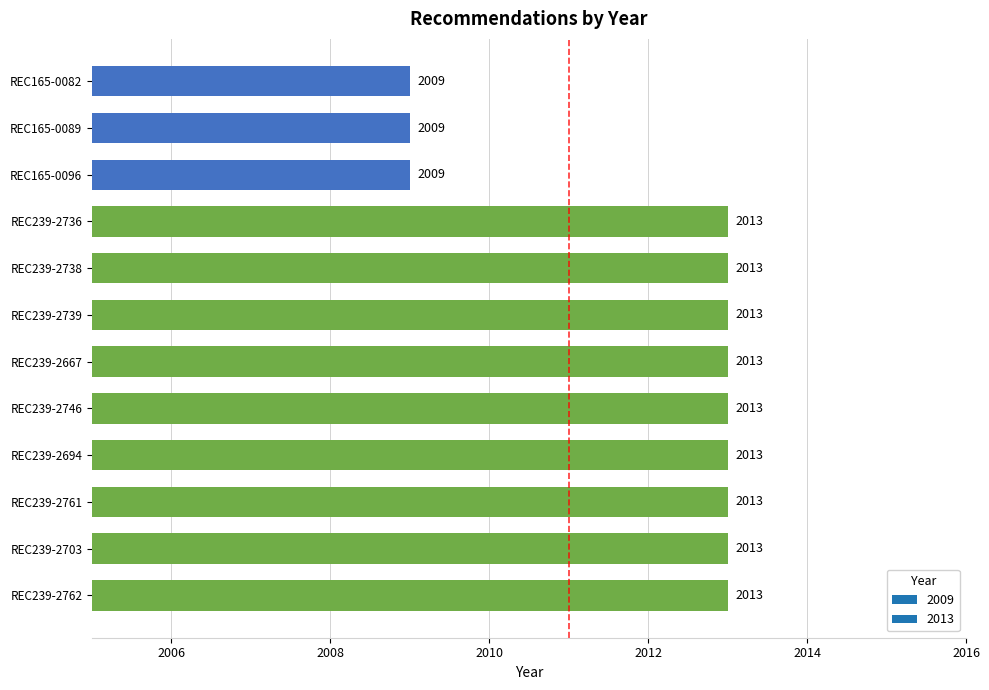

How many values are between 2013 and 2014?

9